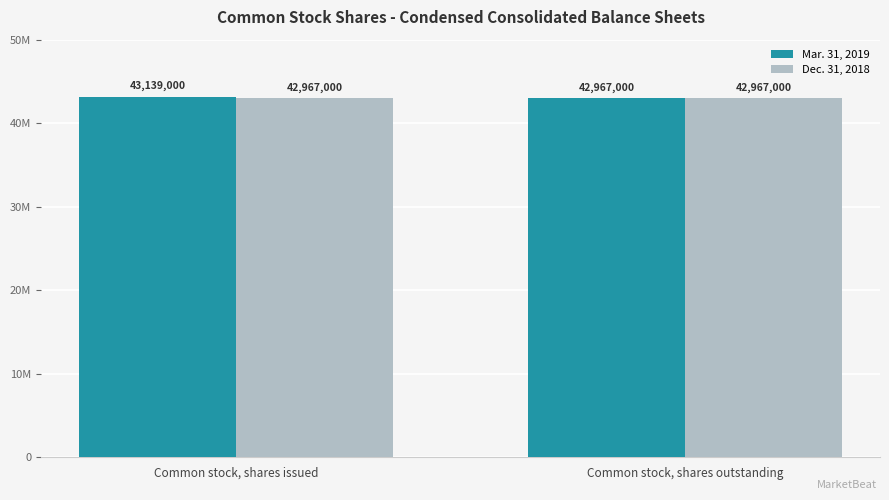

Is it true that Dec. 31, 2018 equals 42967000 at Common stock, shares outstanding?

True